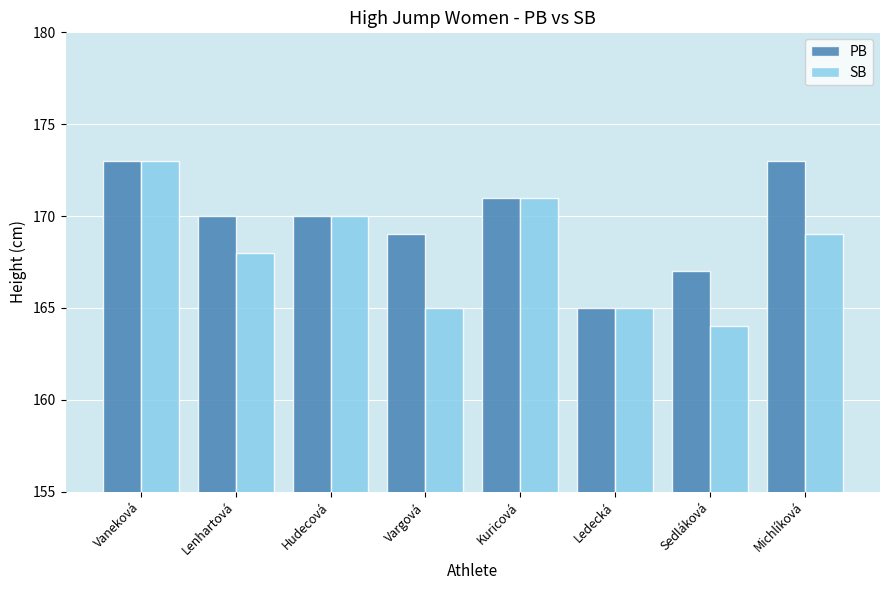

What is the total value across all series at Hudecová?

340